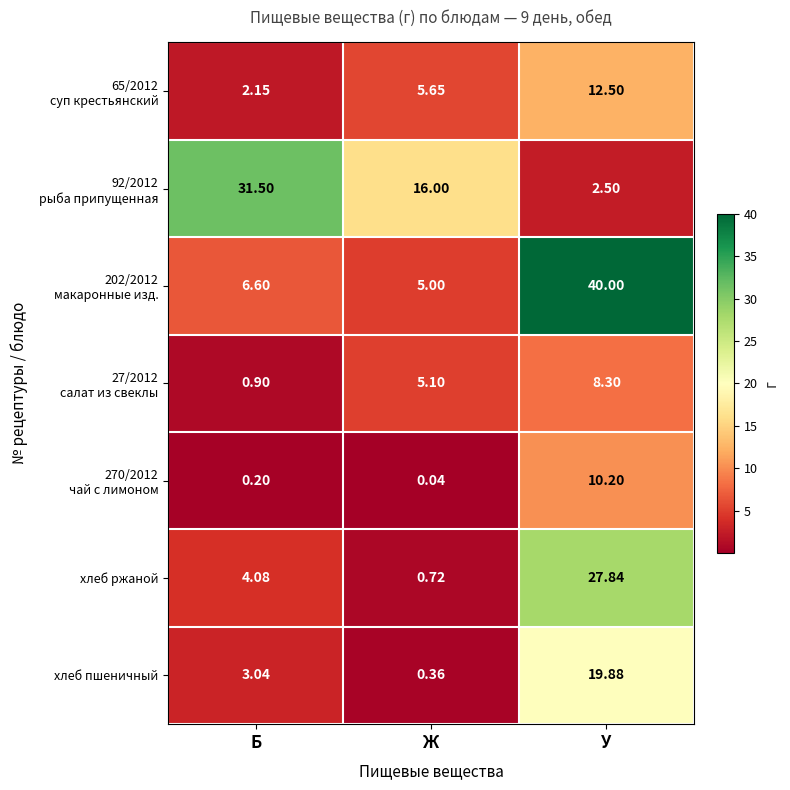

How many series are shown in this chart?

7